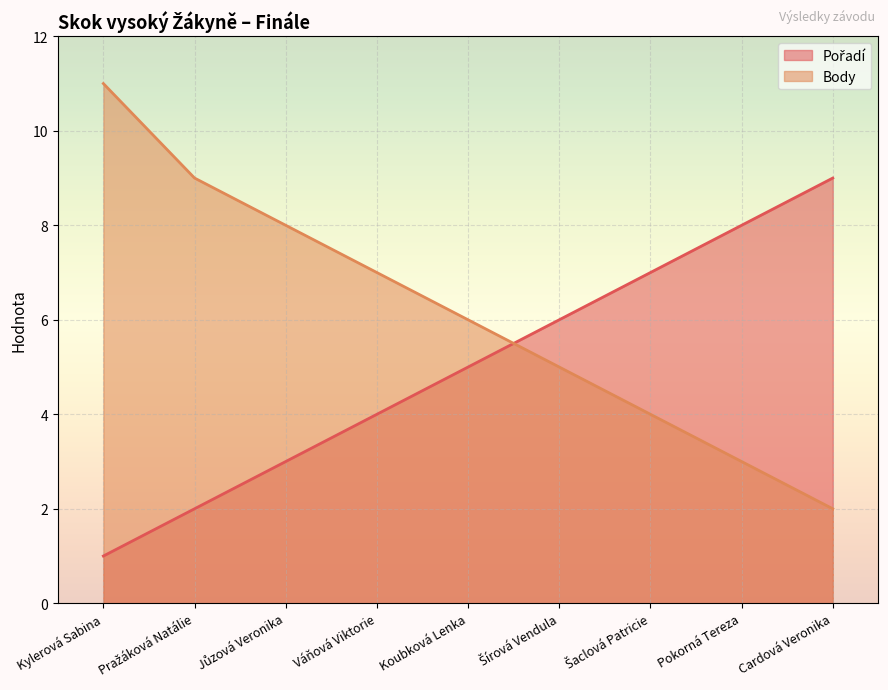

True or false: Body and Pořadí intersect in this chart.

True